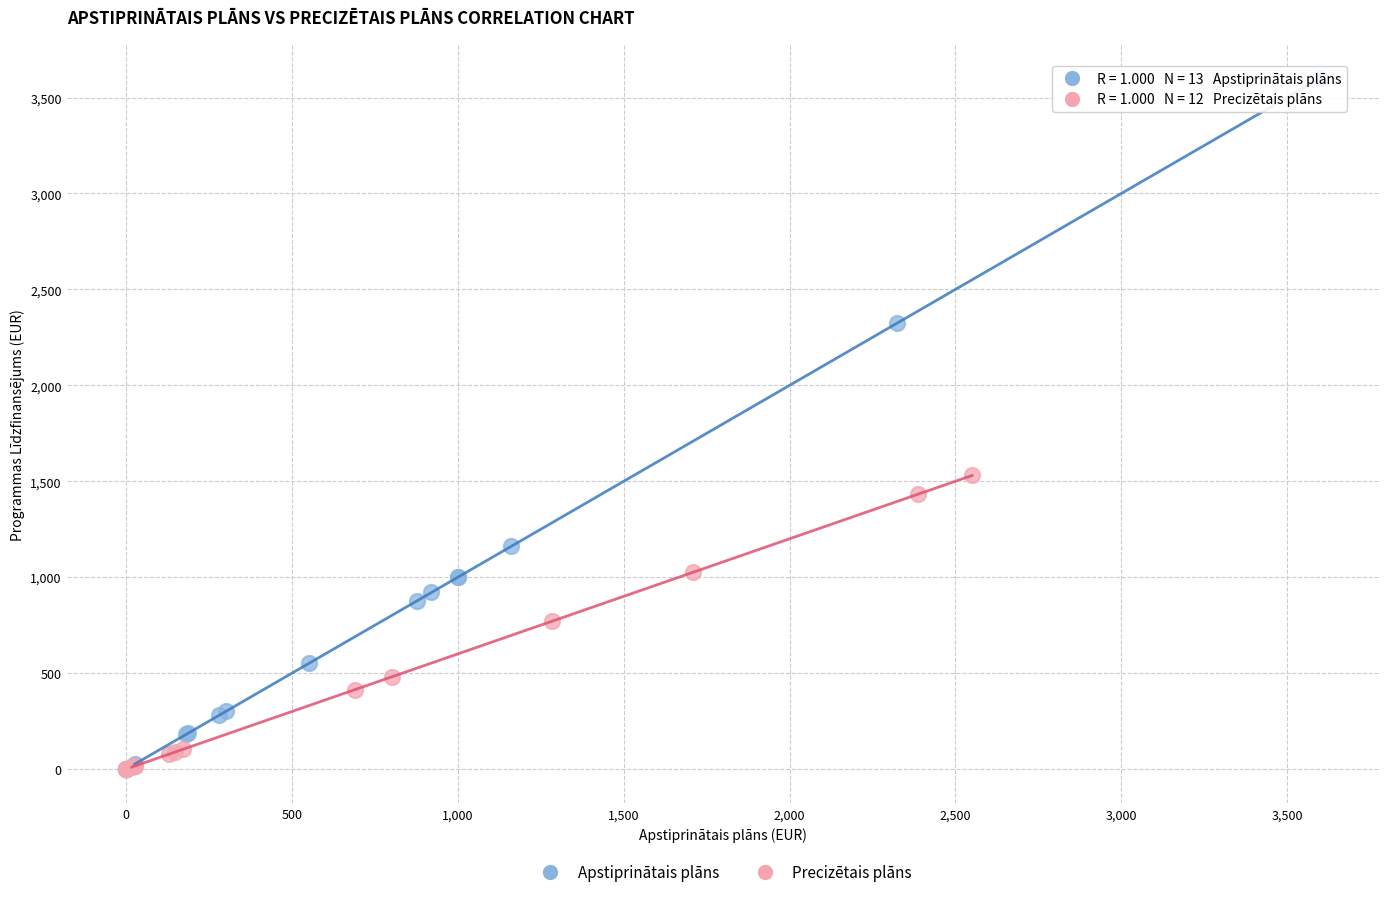

Which series contains the highest Y value?

Apstiprinātais plāns